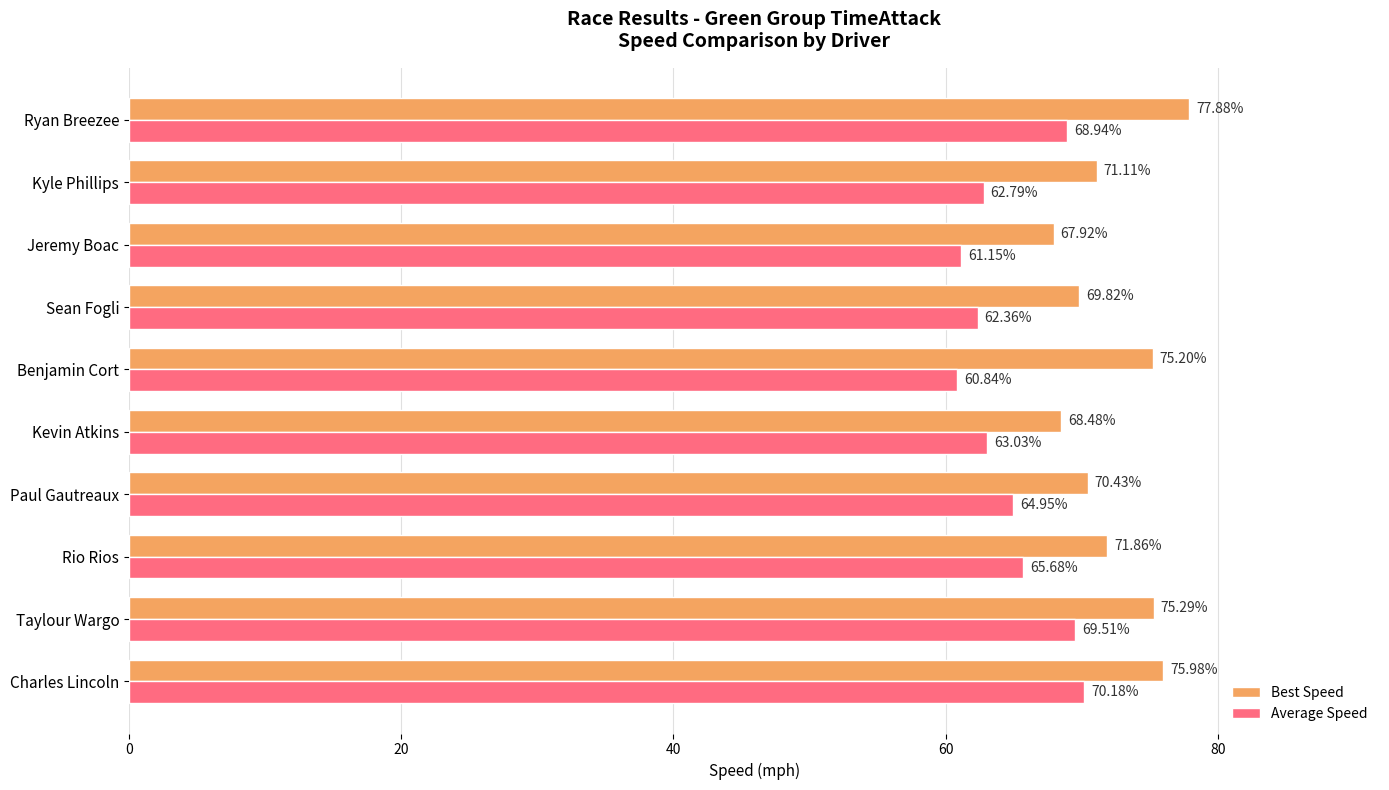

What are all the series names shown in the legend?

Best Speed, Average Speed